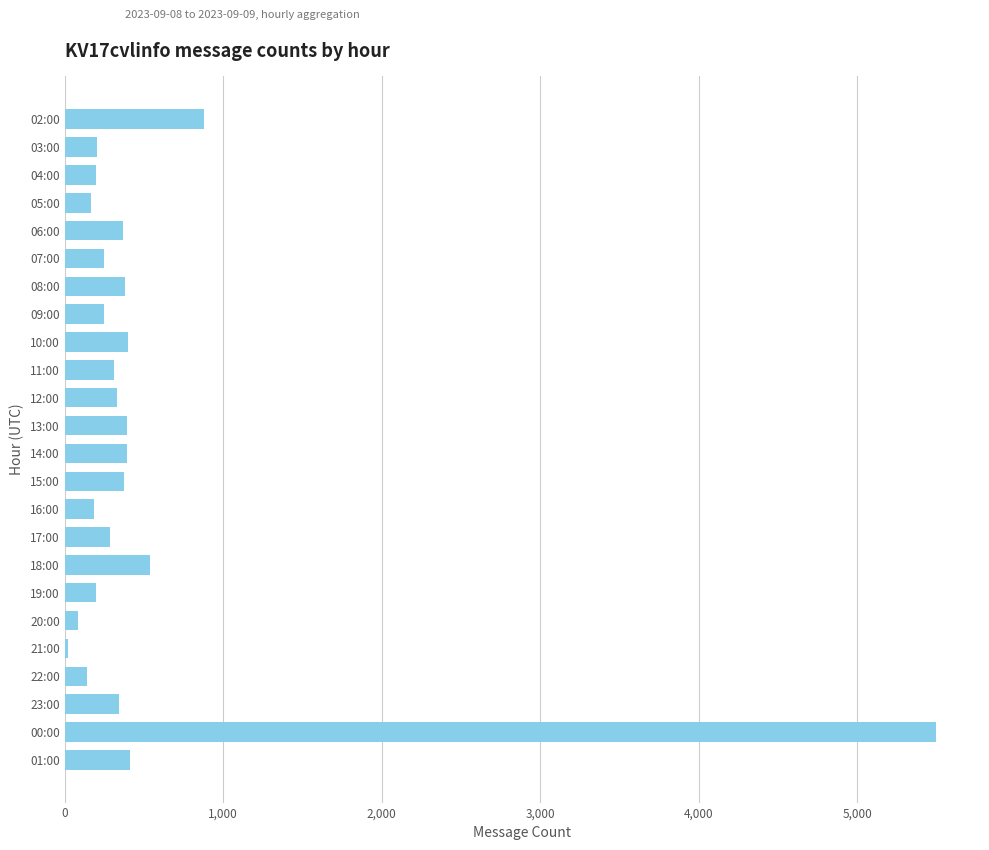

At which category does the chart reach its peak across all series?

00:00